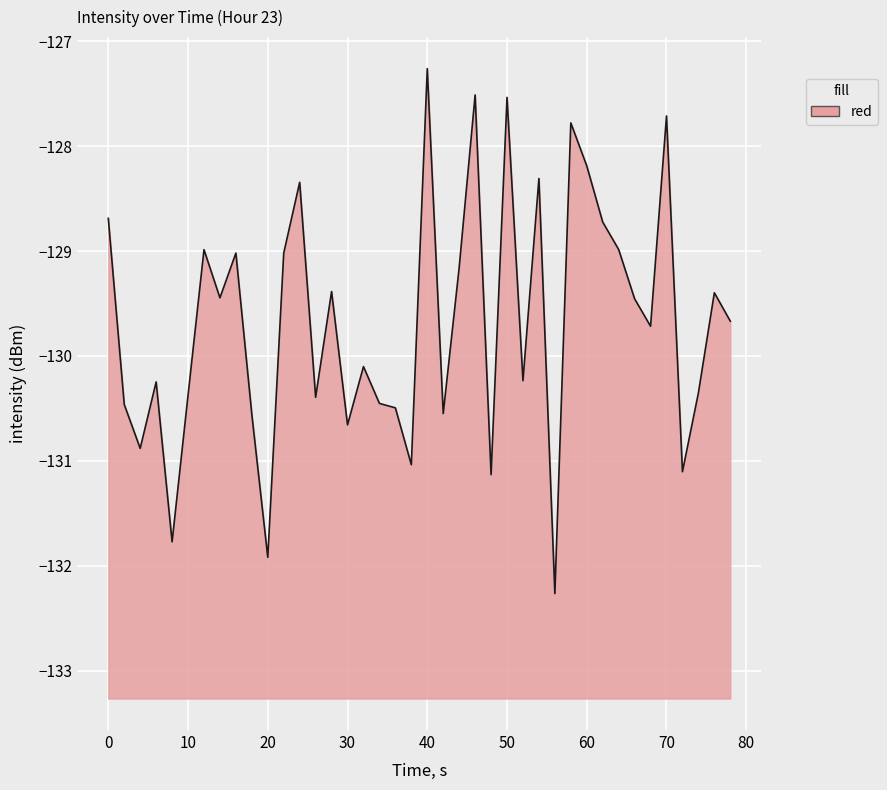

What is the difference between the maximum and minimum values?

5.0